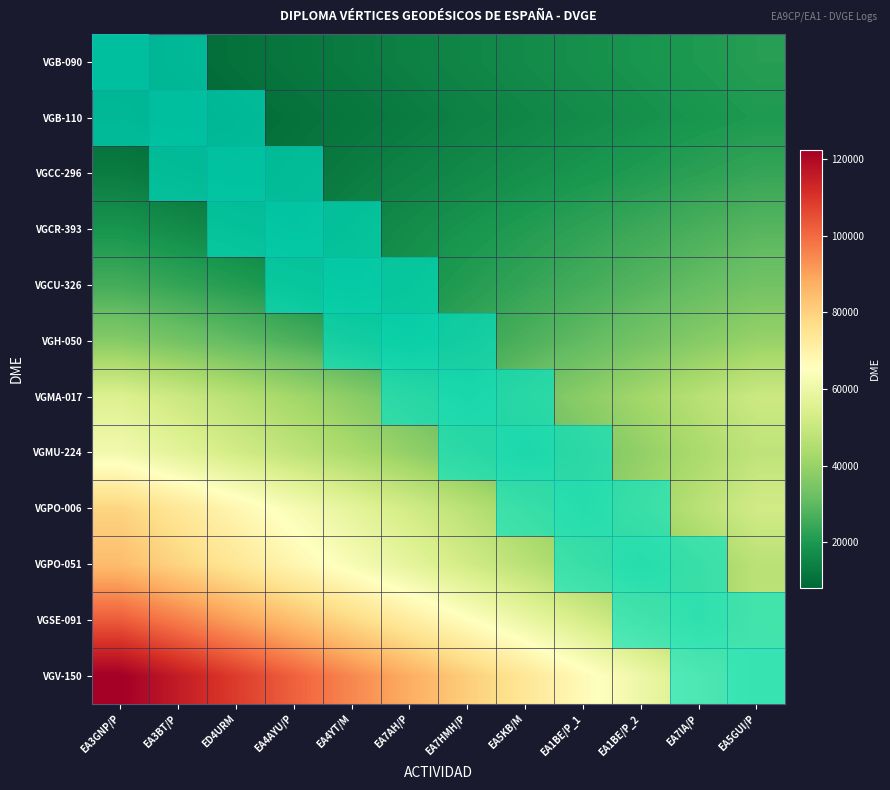

Rank the series at EA5KB/M from highest to lowest value.

VGV-150, VGSE-091, VGPO-051, VGPO-006, VGMA-017, VGMU-224, VGH-050, VGCU-326, VGCR-393, VGCC-296, VGB-090, VGB-110